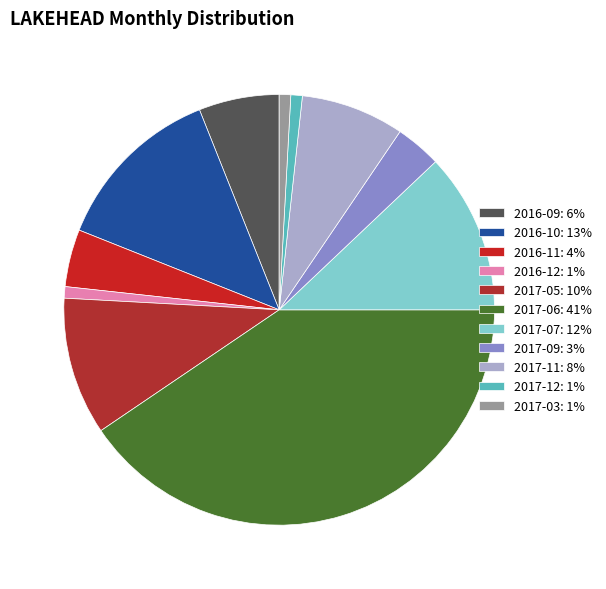

True or false: 2017-06 accounts for 53% of the total.

False